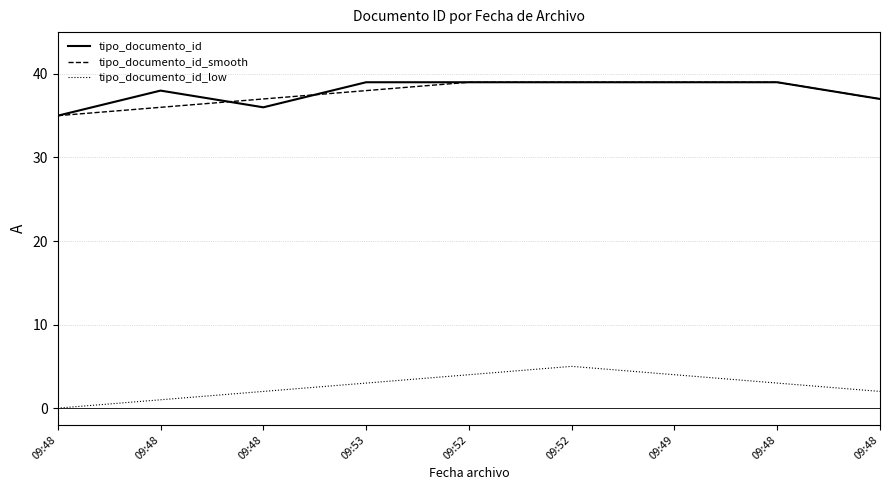

What are all the series names shown in the legend?

tipo_documento_id, tipo_documento_id_smooth, tipo_documento_id_low